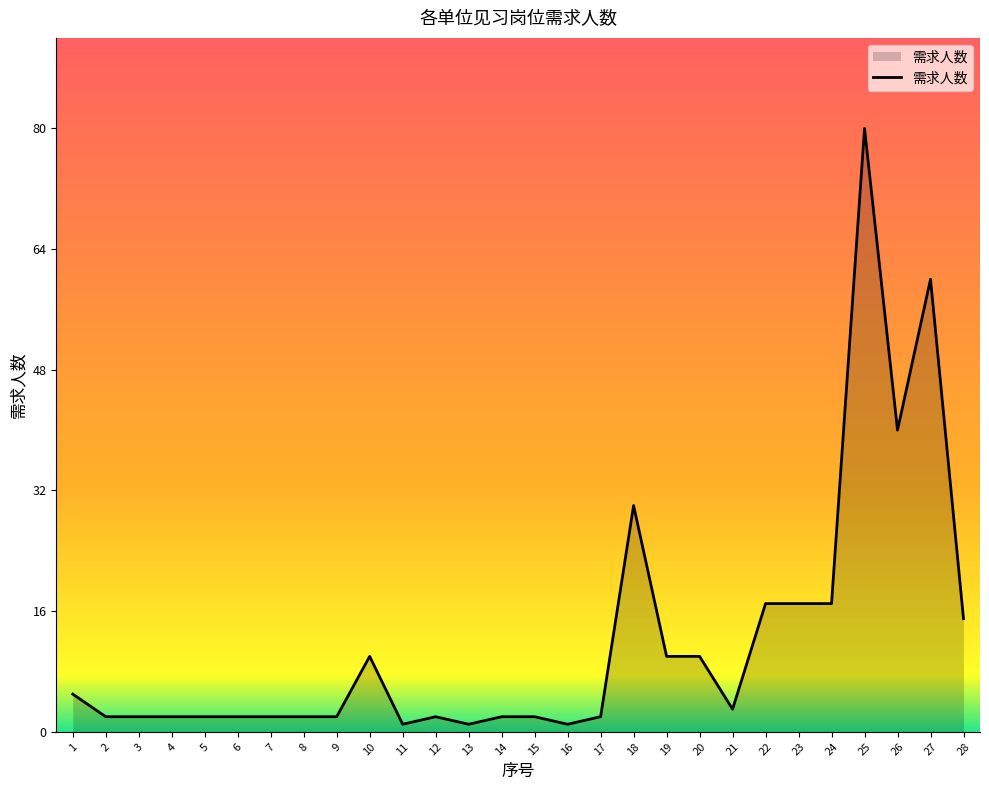

Reading left to right, extract all data points from this chart.

1=5	2=2	3=2	4=2	5=2	6=2	7=2	8=2	9=2	10=10	11=1	12=2	13=1	14=2	15=2	16=1	17=2	18=30	19=10	20=10	21=3	22=17	23=17	24=17	25=80	26=40	27=60	28=15